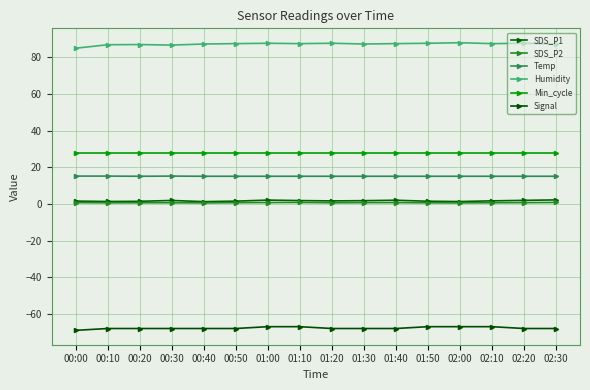

What is the total value across all series at 00:30?

64.5